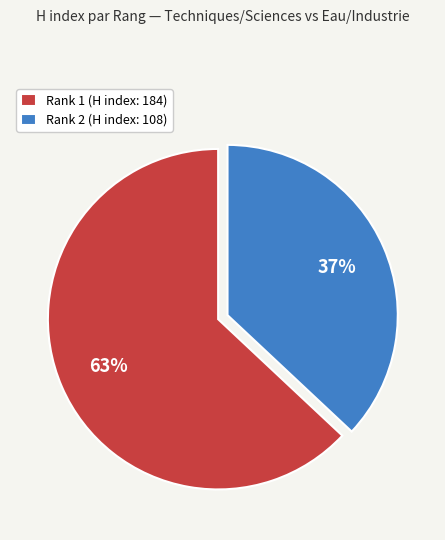

Is there any slice that represents more than half of the pie?

Yes